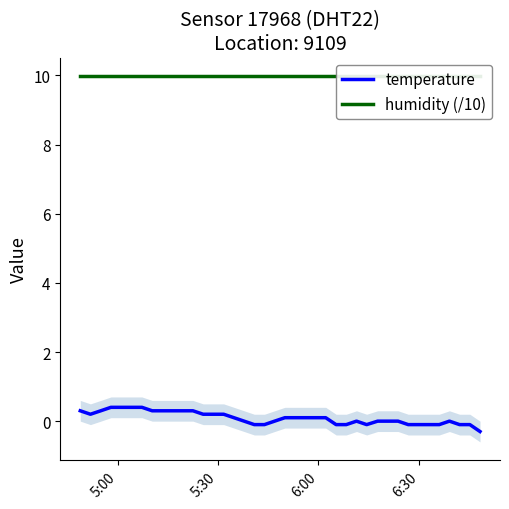

What is the minimum value for temperature?

-0.3